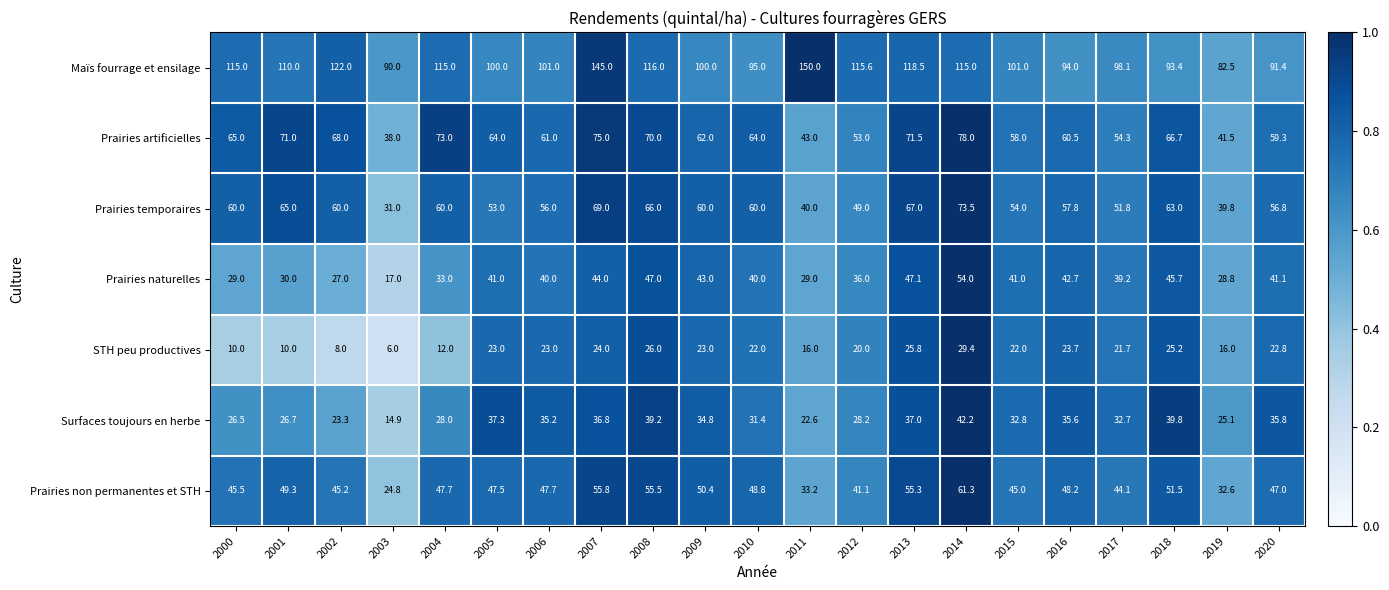

What is the maximum value shown in the chart?

150.0